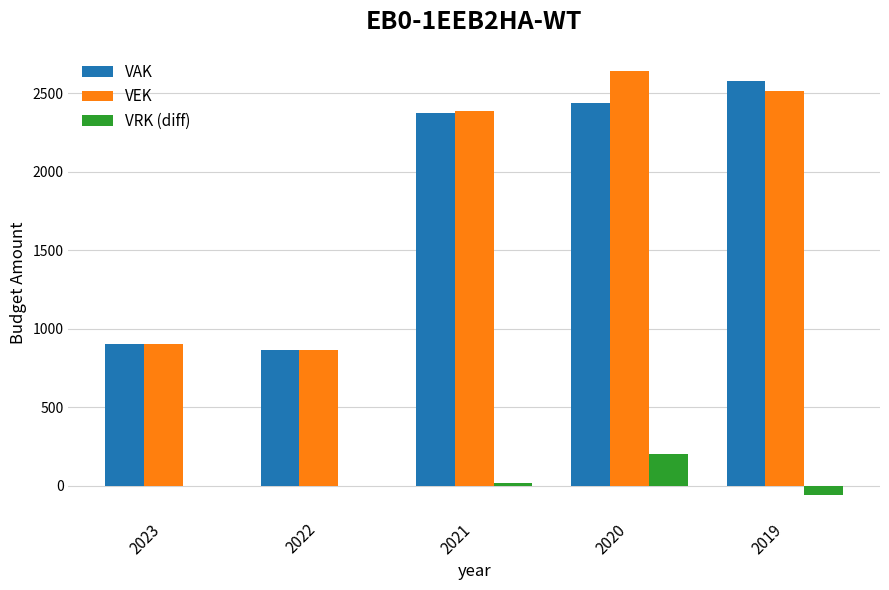

Is the value of VEK at 2022 greater than the value of VAK at 2021?

No